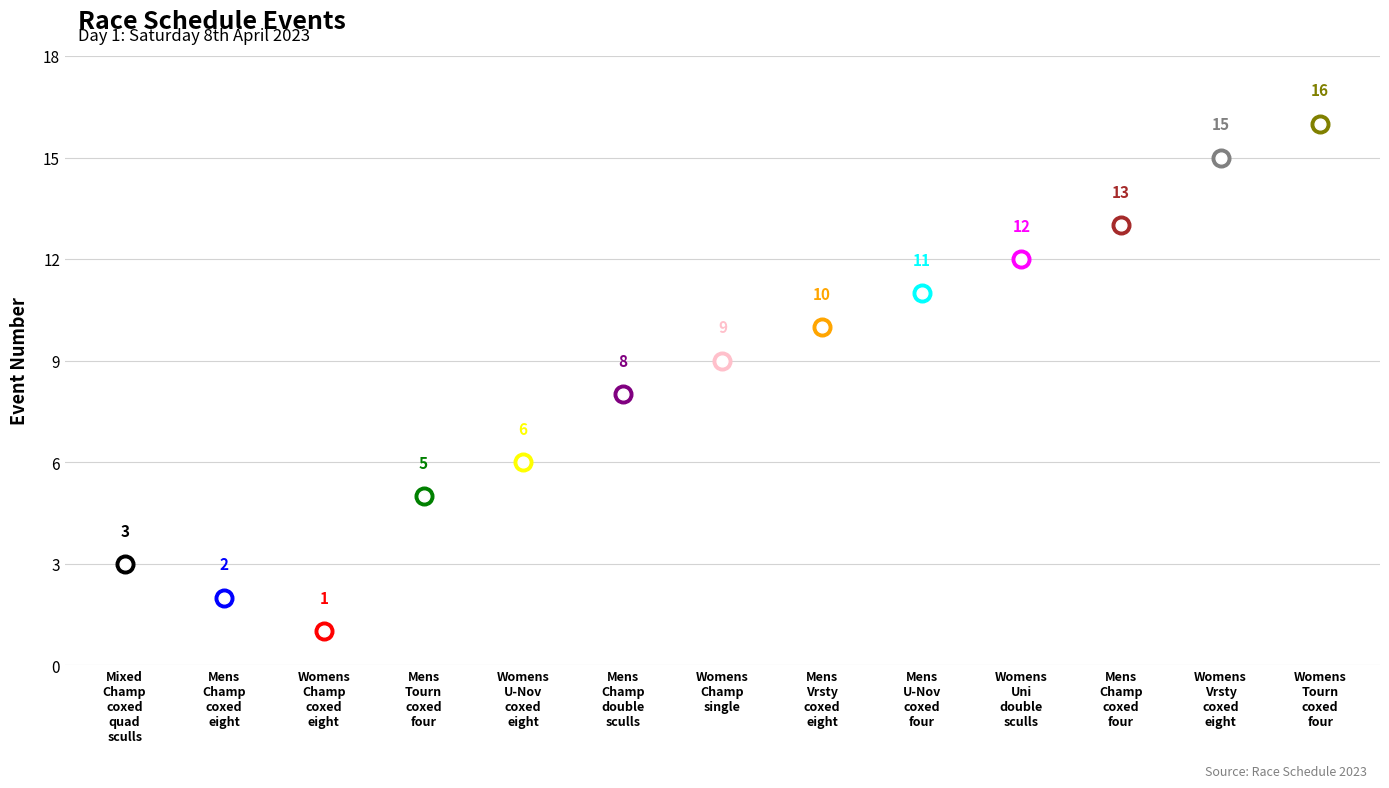

What is the change in value from Mens Champ double sculls to Womens Uni double sculls?

+4